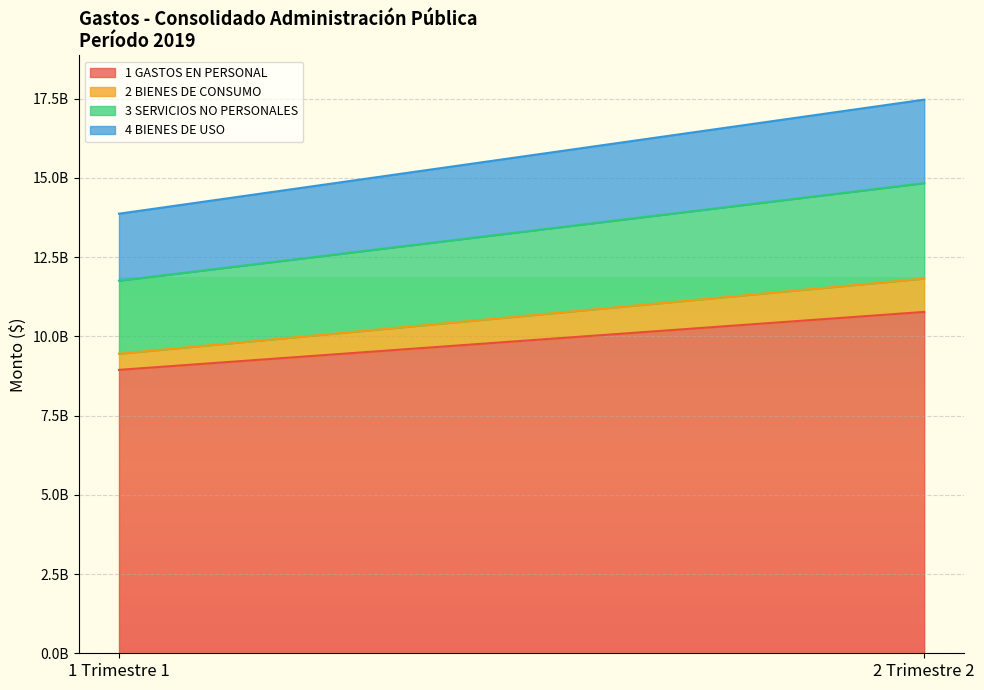

Is the value of 3 SERVICIOS NO PERSONALES at 2 Trimestre 2 greater than the value of 1 GASTOS EN PERSONAL at 1 Trimestre 1?

No